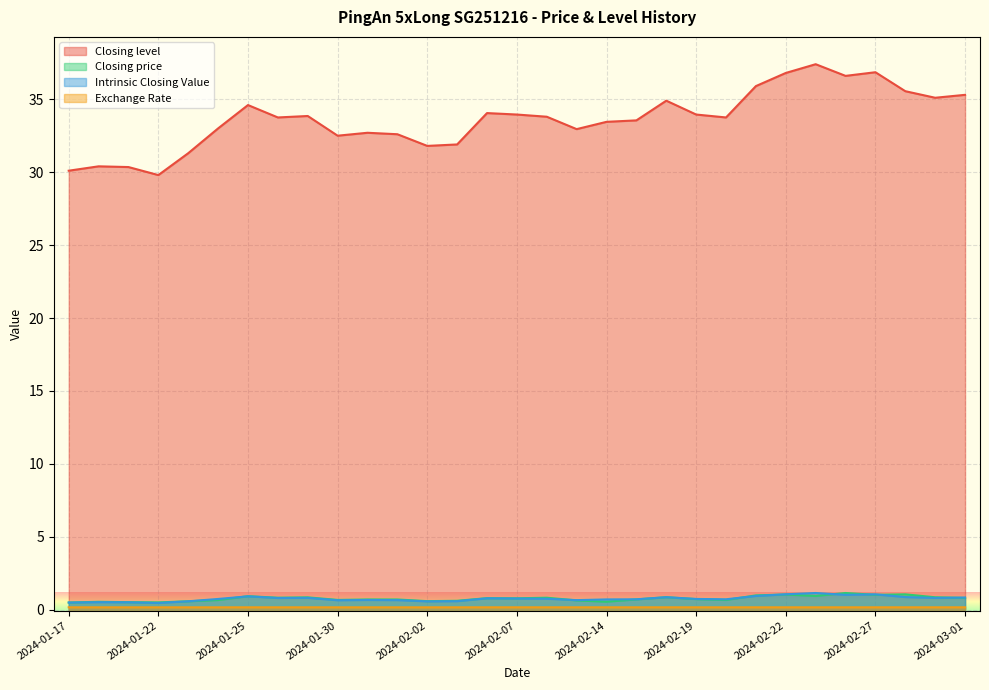

Reading left to right, list all the values displayed in this chart.

Closing level: 2024-01-17=30.1	2024-01-18=30.4	2024-01-19=30.4	2024-01-22=29.8	2024-01-23=31.3	2024-01-24=33.0	2024-01-25=34.6	2024-01-26=33.8	2024-01-29=33.9	2024-01-30=32.5	2024-01-31=32.7	2024-02-01=32.6	2024-02-02=31.8	2024-02-05=31.9	2024-02-06=34.0	2024-02-07=34.0	2024-02-08=33.8	2024-02-09=33.0	2024-02-14=33.5	2024-02-15=33.5	2024-02-16=34.9	2024-02-19=34.0	2024-02-20=33.8	2024-02-21=35.9	2024-02-22=36.8	2024-02-23=37.4	2024-02-26=36.6	2024-02-27=36.9	2024-02-28=35.5	2024-02-29=35.1	2024-03-01=35.3
Closing price: 2024-01-17=0.5	2024-01-18=0.6	2024-01-19=0.5	2024-01-22=0.5	2024-01-23=0.6	2024-01-24=0.7	2024-01-25=0.9	2024-01-26=0.8	2024-01-29=0.9	2024-01-30=0.7	2024-01-31=0.7	2024-02-01=0.7	2024-02-02=0.6	2024-02-05=0.6	2024-02-06=0.8	2024-02-07=0.8	2024-02-08=0.8	2024-02-09=0.6	2024-02-14=0.6	2024-02-15=0.7	2024-02-16=0.9	2024-02-19=0.7	2024-02-20=0.7	2024-02-21=1.0	2024-02-22=1.1	2024-02-23=1.0	2024-02-26=1.2	2024-02-27=1.0	2024-02-28=1.1	2024-02-29=0.9	2024-03-01=0.8
Intrinsic Closing Value: 2024-01-17=0.5	2024-01-18=0.5	2024-01-19=0.5	2024-01-22=0.5	2024-01-23=0.6	2024-01-24=0.7	2024-01-25=0.9	2024-01-26=0.8	2024-01-29=0.8	2024-01-30=0.7	2024-01-31=0.7	2024-02-01=0.7	2024-02-02=0.6	2024-02-05=0.6	2024-02-06=0.8	2024-02-07=0.8	2024-02-08=0.8	2024-02-09=0.7	2024-02-14=0.7	2024-02-15=0.7	2024-02-16=0.9	2024-02-19=0.7	2024-02-20=0.7	2024-02-21=1.0	2024-02-22=1.1	2024-02-23=1.2	2024-02-26=1.0	2024-02-27=1.1	2024-02-28=0.9	2024-02-29=0.8	2024-03-01=0.8
Exchange Rate: 2024-01-17=0.2	2024-01-18=0.2	2024-01-19=0.2	2024-01-22=0.2	2024-01-23=0.2	2024-01-24=0.2	2024-01-25=0.2	2024-01-26=0.2	2024-01-29=0.2	2024-01-30=0.2	2024-01-31=0.2	2024-02-01=0.2	2024-02-02=0.2	2024-02-05=0.2	2024-02-06=0.2	2024-02-07=0.2	2024-02-08=0.2	2024-02-09=0.2	2024-02-14=0.2	2024-02-15=0.2	2024-02-16=0.2	2024-02-19=0.2	2024-02-20=0.2	2024-02-21=0.2	2024-02-22=0.2	2024-02-23=0.2	2024-02-26=0.2	2024-02-27=0.2	2024-02-28=0.2	2024-02-29=0.2	2024-03-01=0.2